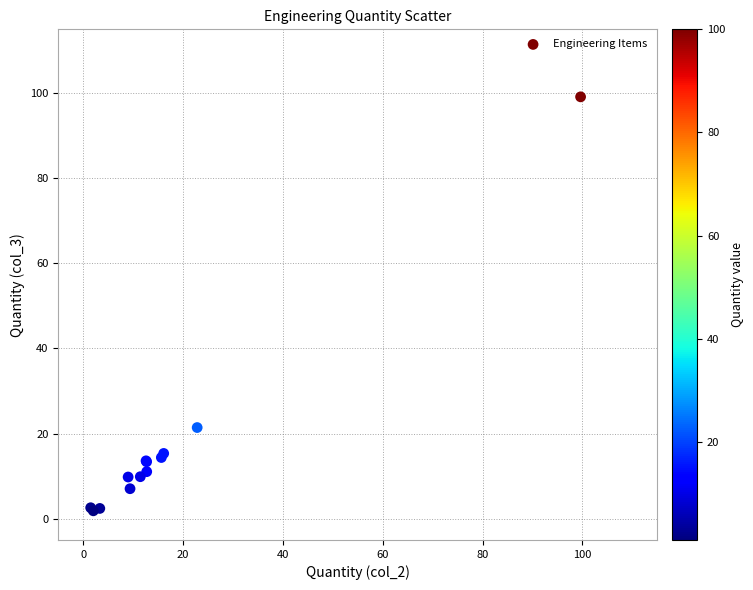

What Y value in the scatter plot is closest to 50?

21.4